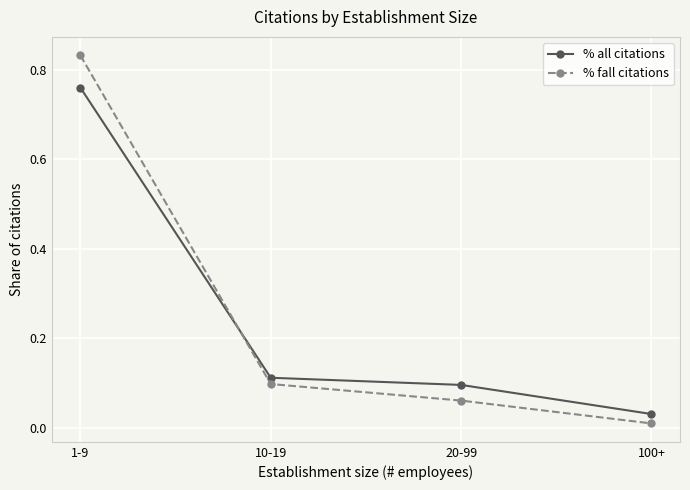

At which label does % all citations reach its minimum?

100+